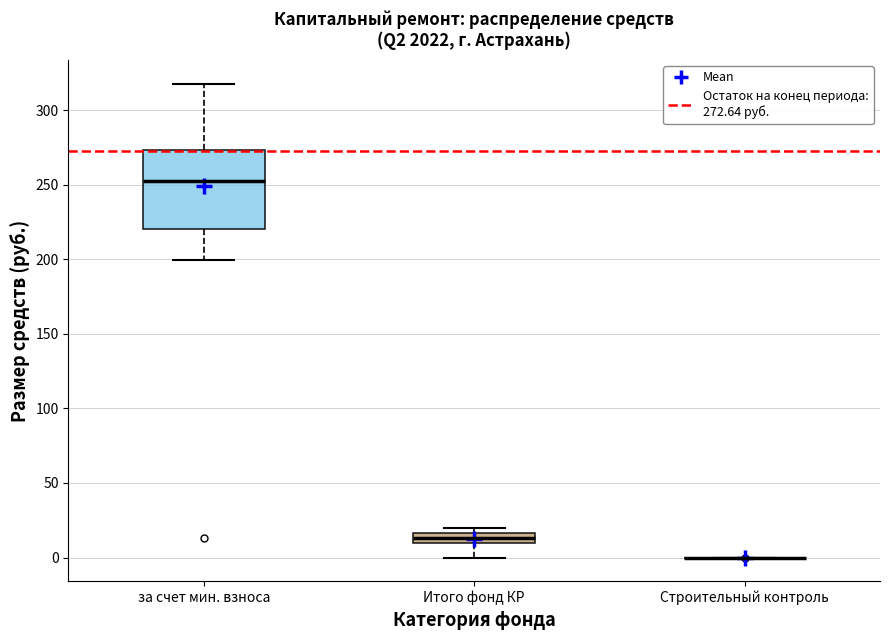

Which box is the tallest, from its lower edge to its upper edge?

за счет мин. взноса